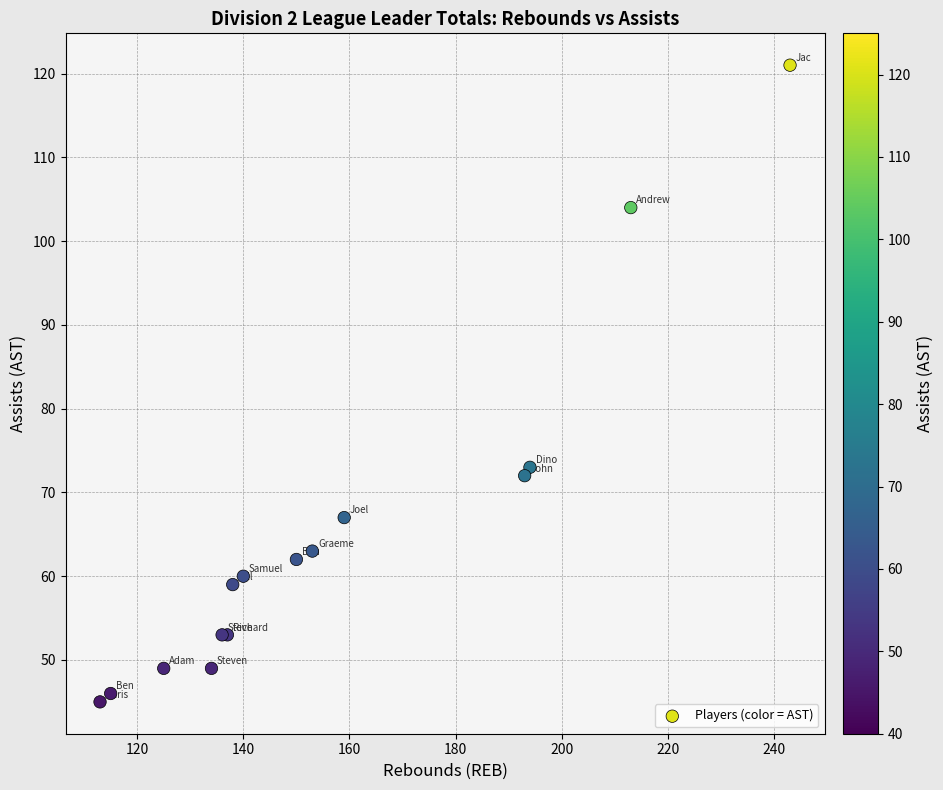

What Y value in the scatter plot is closest to 83?

73